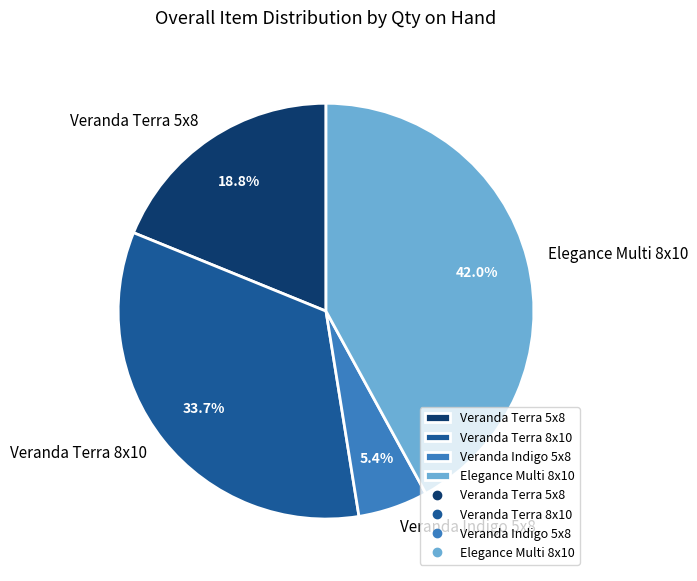

Combined, what portion of the pie is Elegance Multi 8x10 and Veranda Terra 5x8?

60.9%